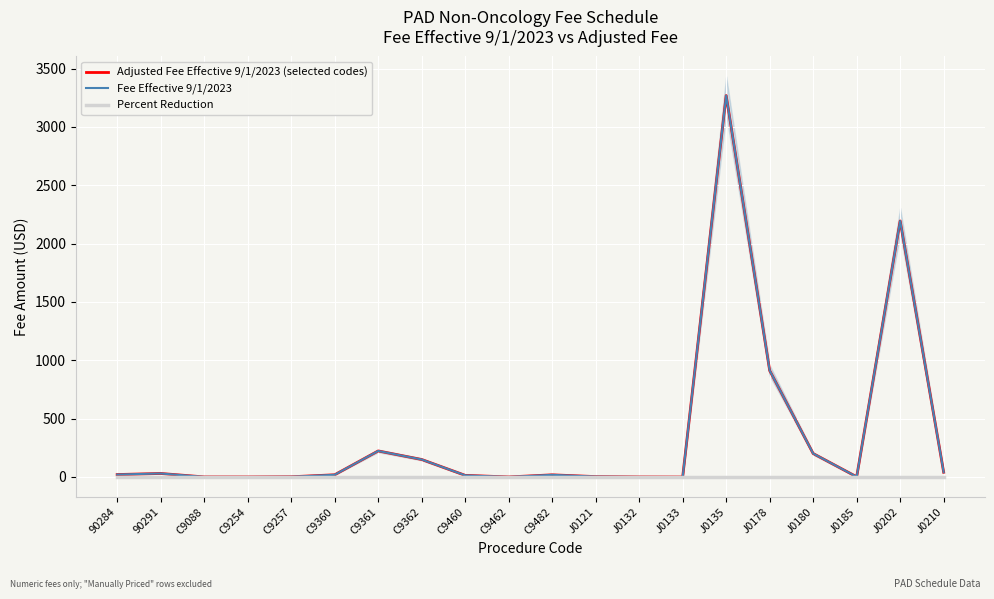

List the series in order of their peak value, lowest first.

Percent Reduction, Adjusted Fee Effective 9/1/2023 (selected codes), Fee Effective 9/1/2023